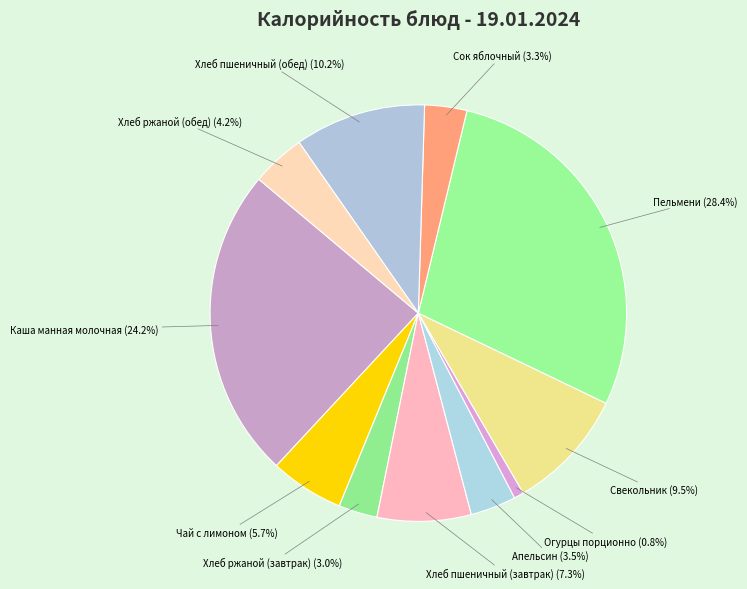

Which slice is the smallest?

Огурцы порционно